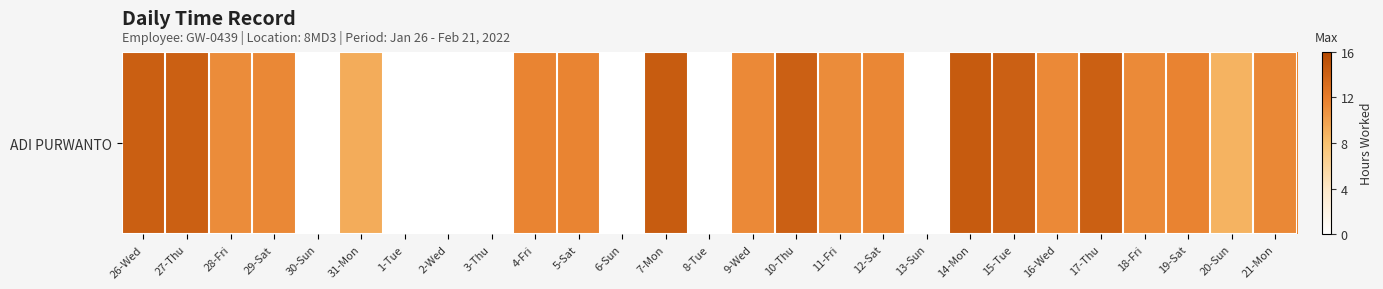

The value at 29-Sat is 3.5. True or false?

False